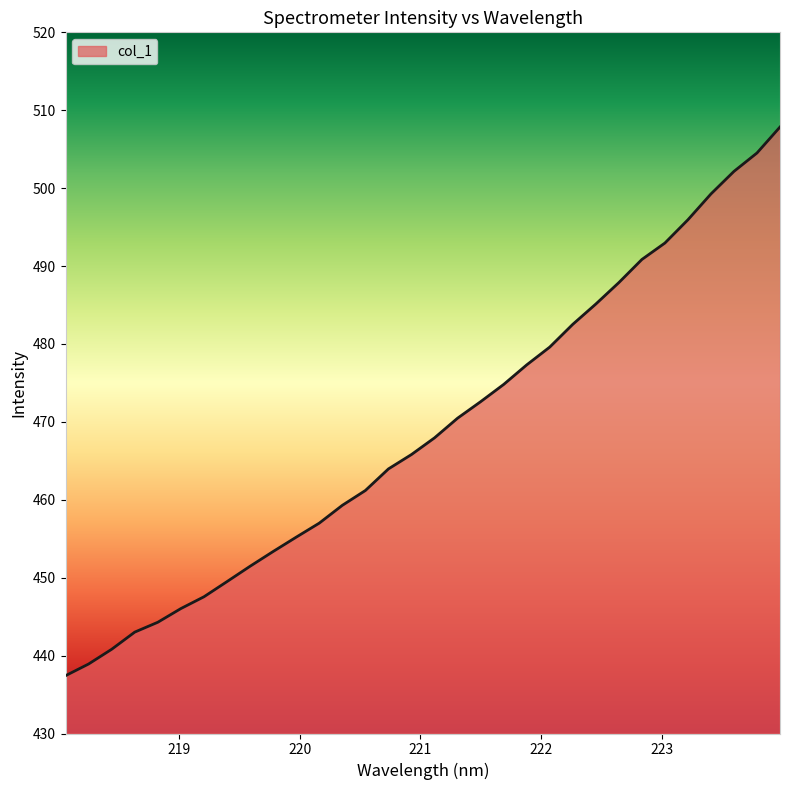

Does the chart display data point markers on the line(s)?

No